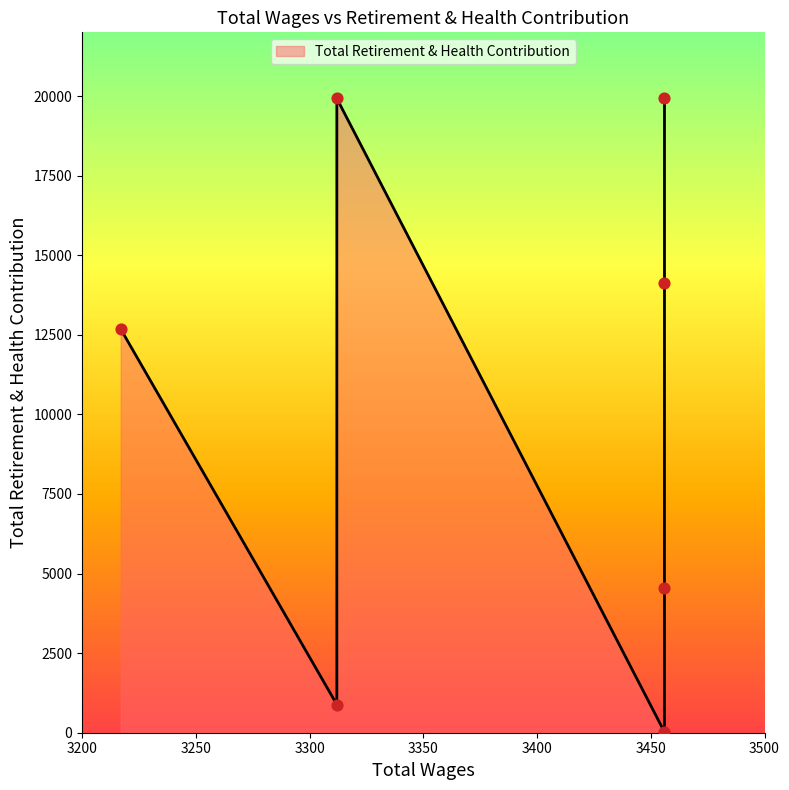

Approximately how many times larger is the value at 3456.0 compared to 3456.0?

3.1